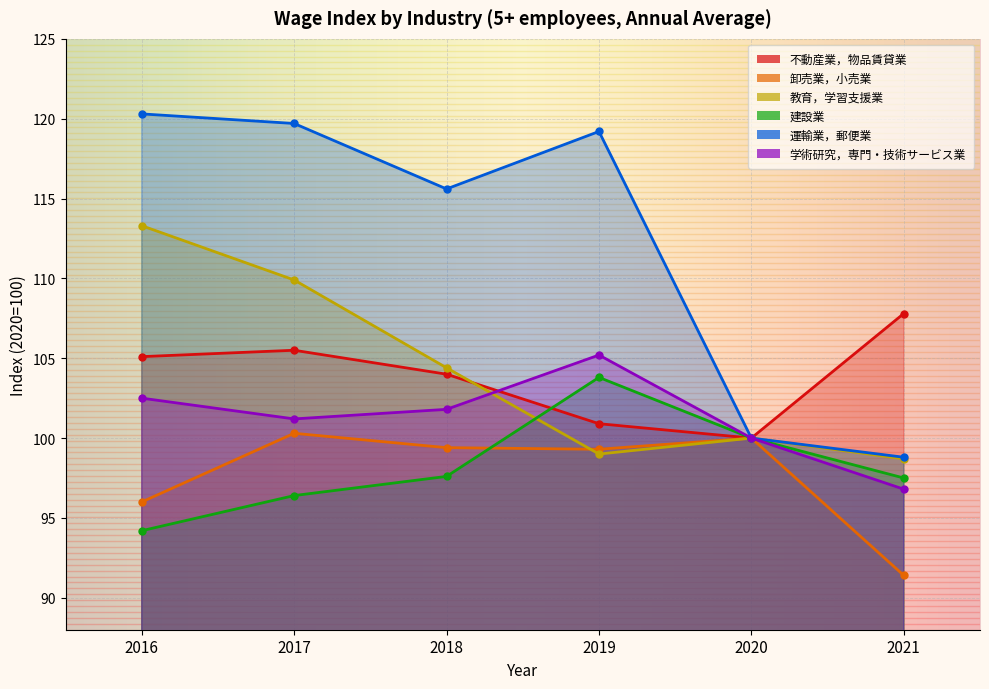

What is the value of the 教育，学習支援業 point at the 4th from the left?

99.0